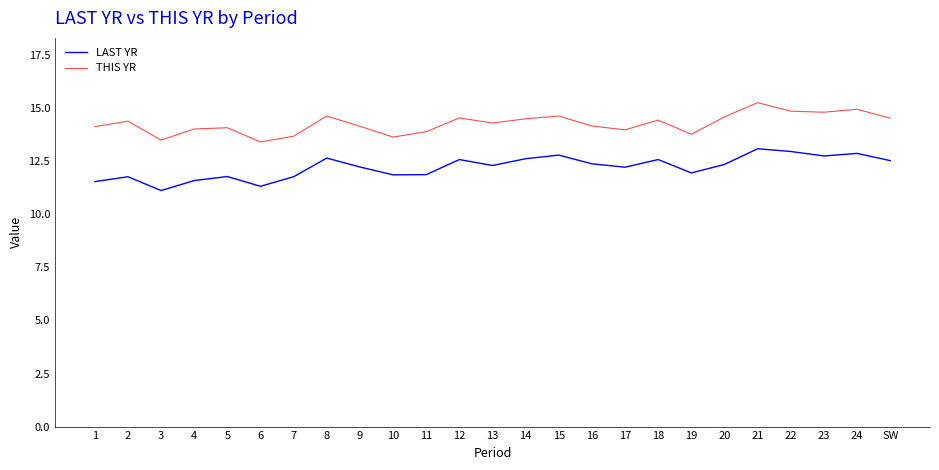

Is it true that LAST YR equals 20.3 at 18?

False